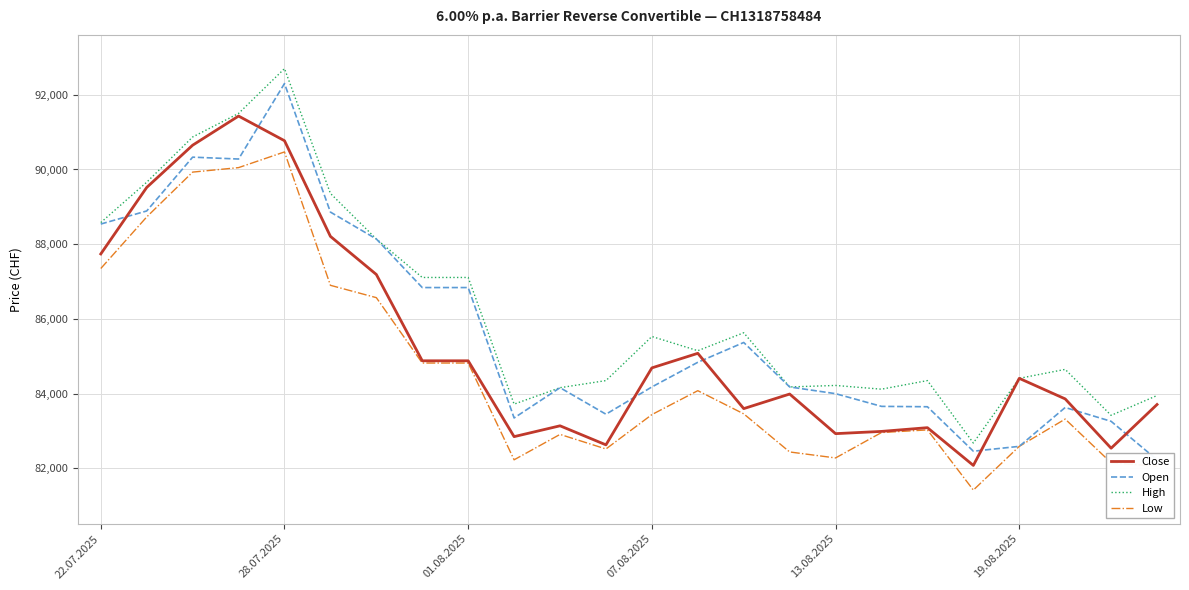

What is the maximum value for High?

92700